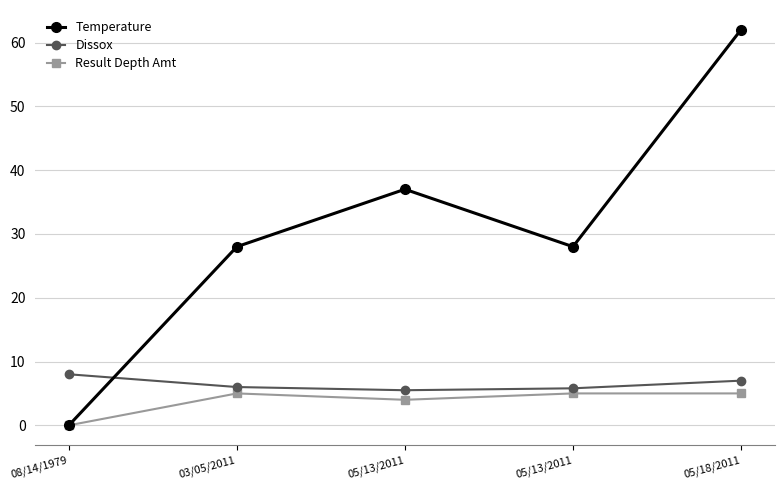

Rank the series at 05/13/2011 from lowest to highest value.

Result Depth Amt, Dissox, Temperature